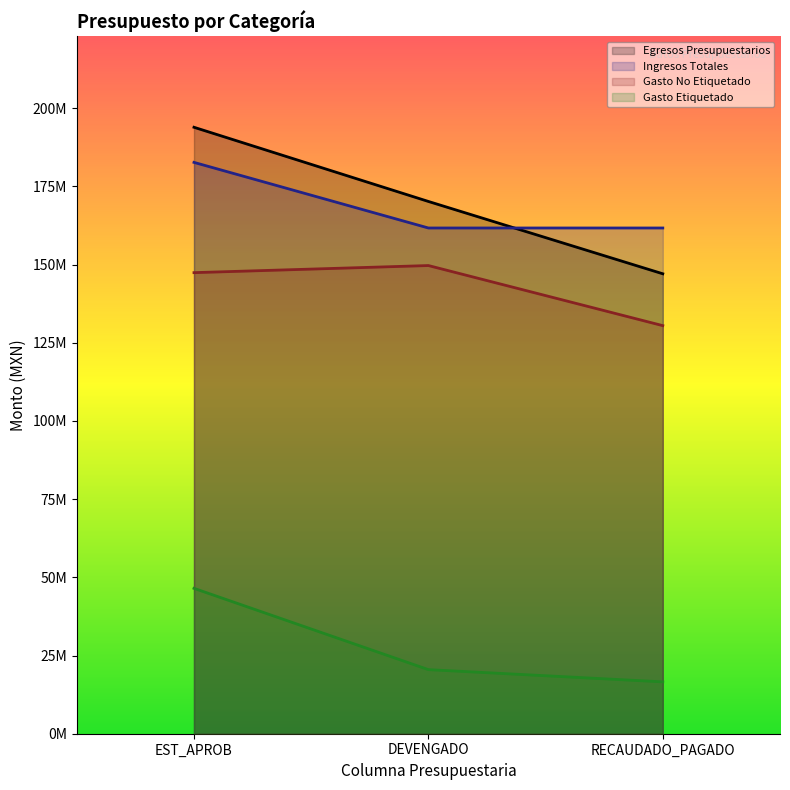

True or false: Gasto Etiquetado has a value of 16582415.3 at RECAUDADO_PAGADO.

True